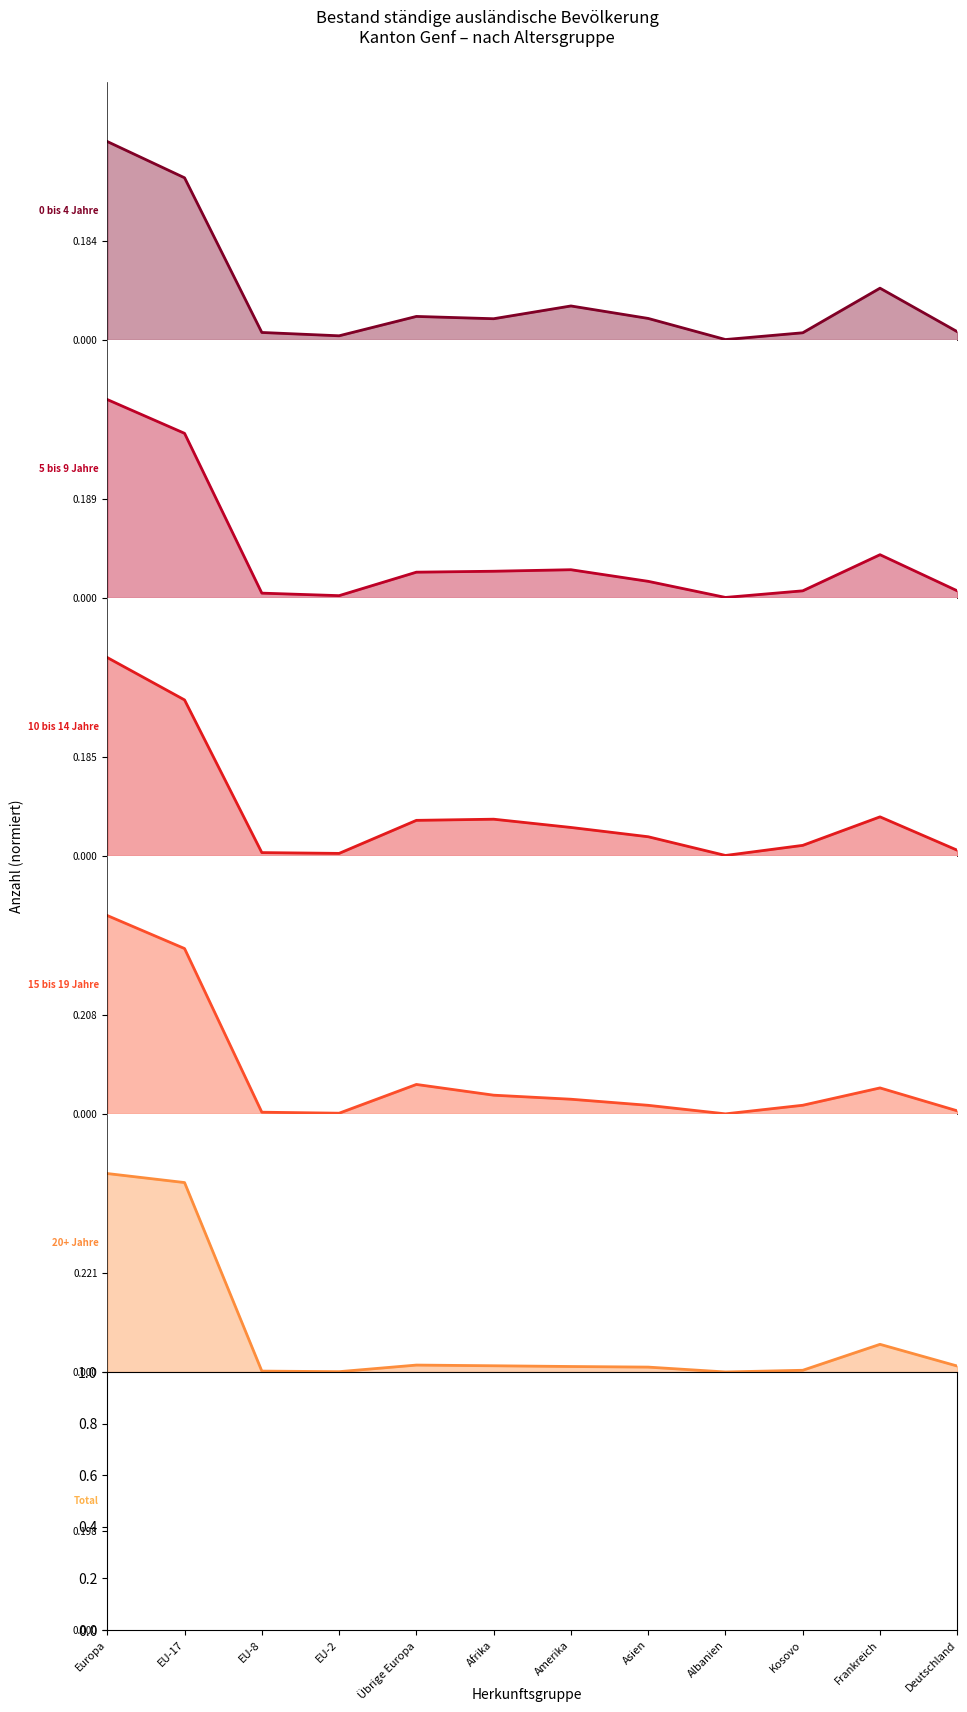

What is the average value of the 5 bis 9 Jahre line series?

0.1